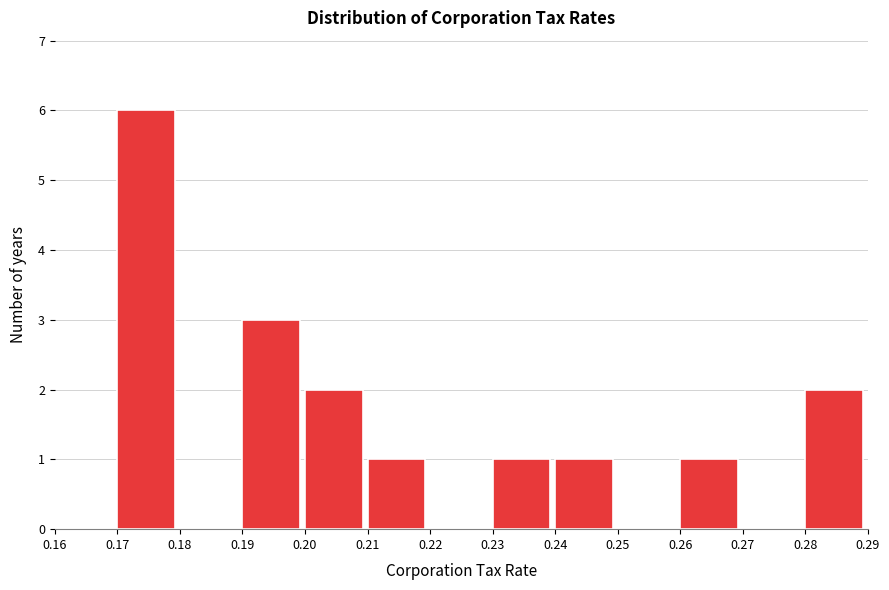

Over which range of the x-axis is the bar tallest?

0.17 to 0.18